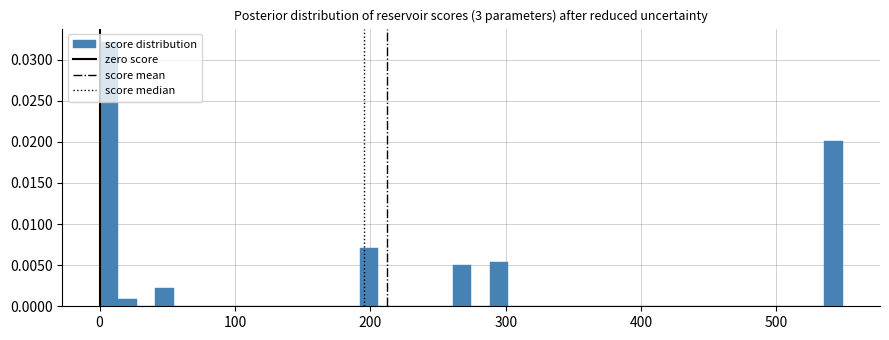

Around what value on the x-axis is the tallest bar? Give the approximate position of its centre, as read against the axis.

10